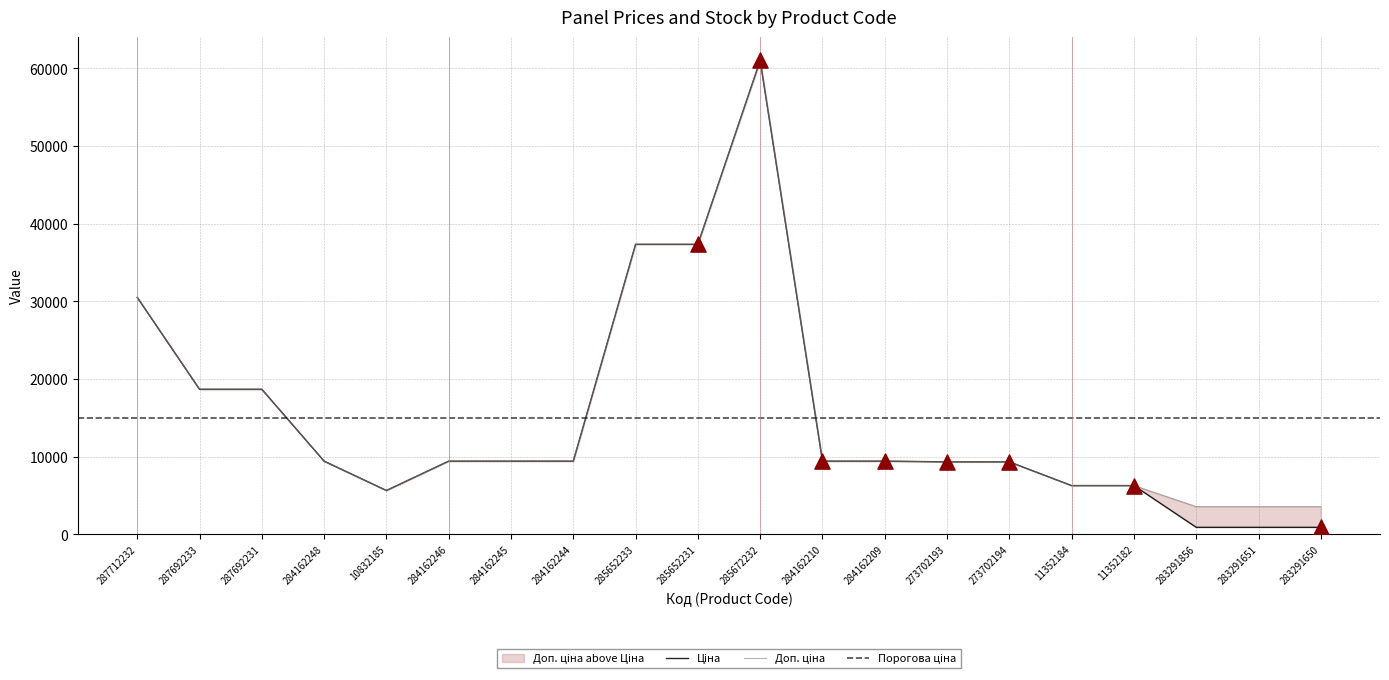

Which series reaches the minimum Y coordinate?

Ціна